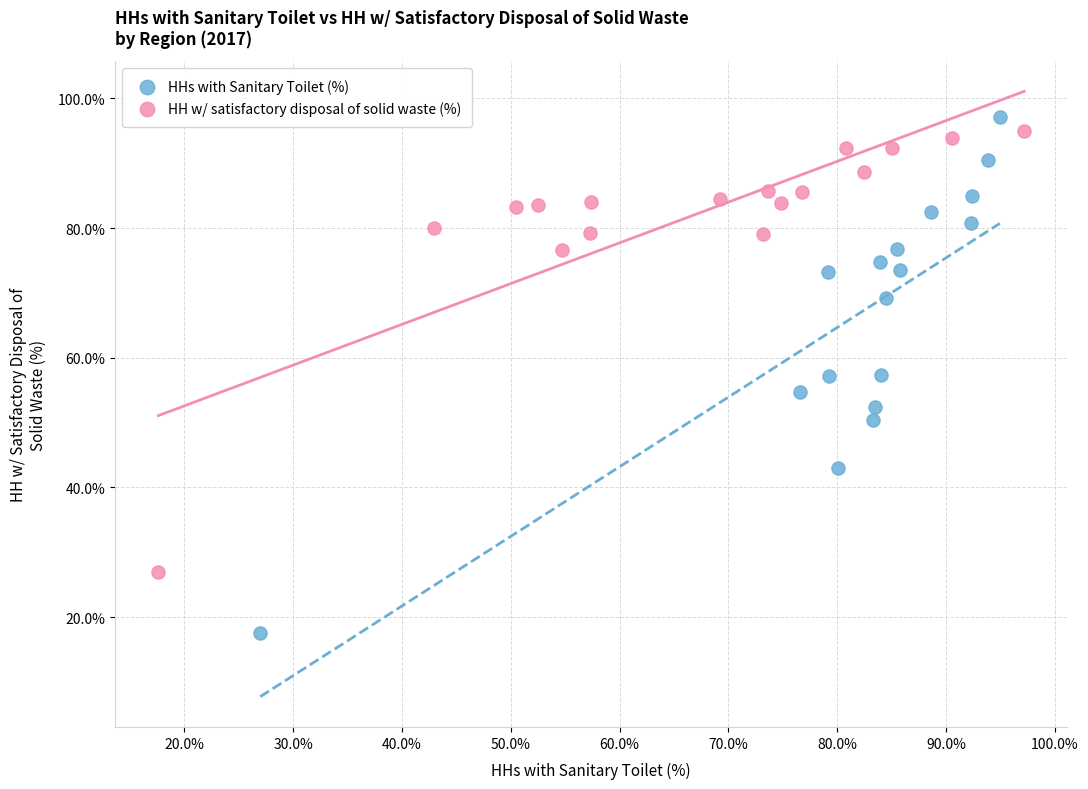

Which series has the largest Y range (max minus min)?

HHs with Sanitary Toilet (%)